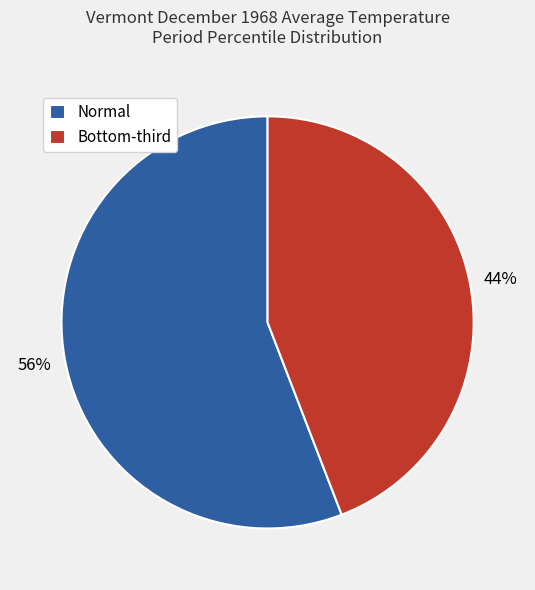

Is there a majority slice in this chart?

Yes